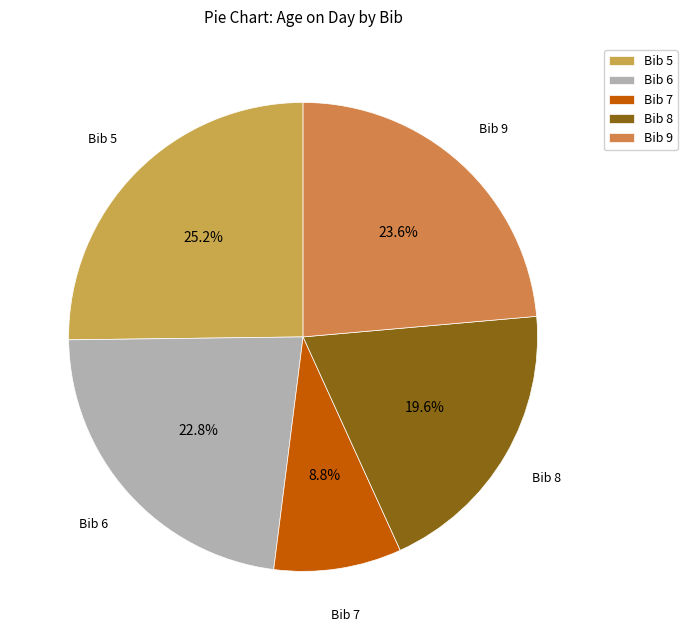

Which has a higher value, Bib 6 or Bib 8?

Bib 6